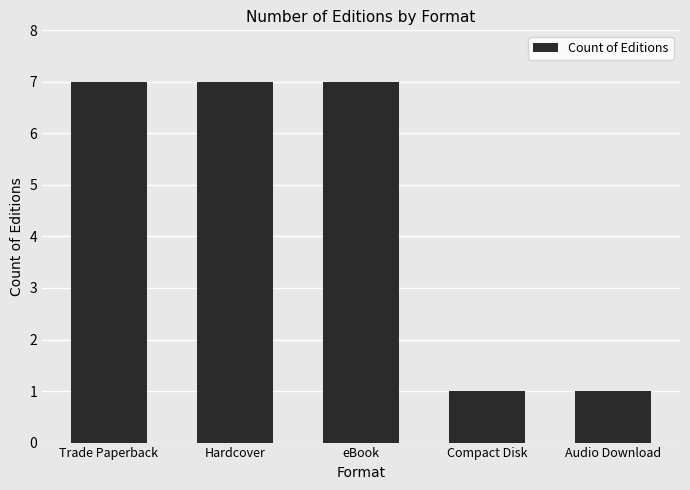

Reading left to right, list all the values displayed in this chart.

7	7	7	1	1